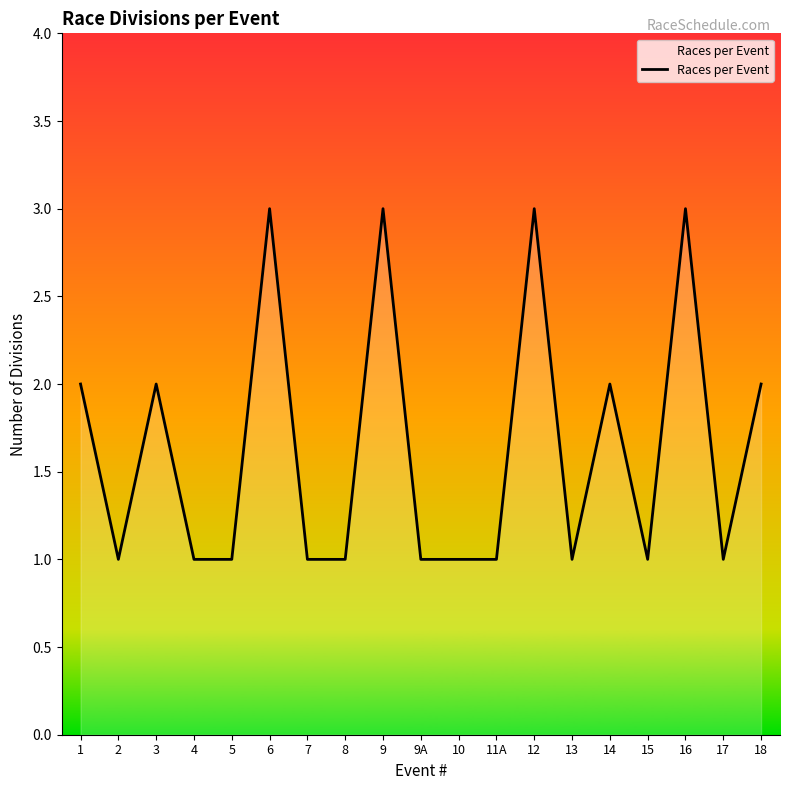

What position from the right is 11A?

8